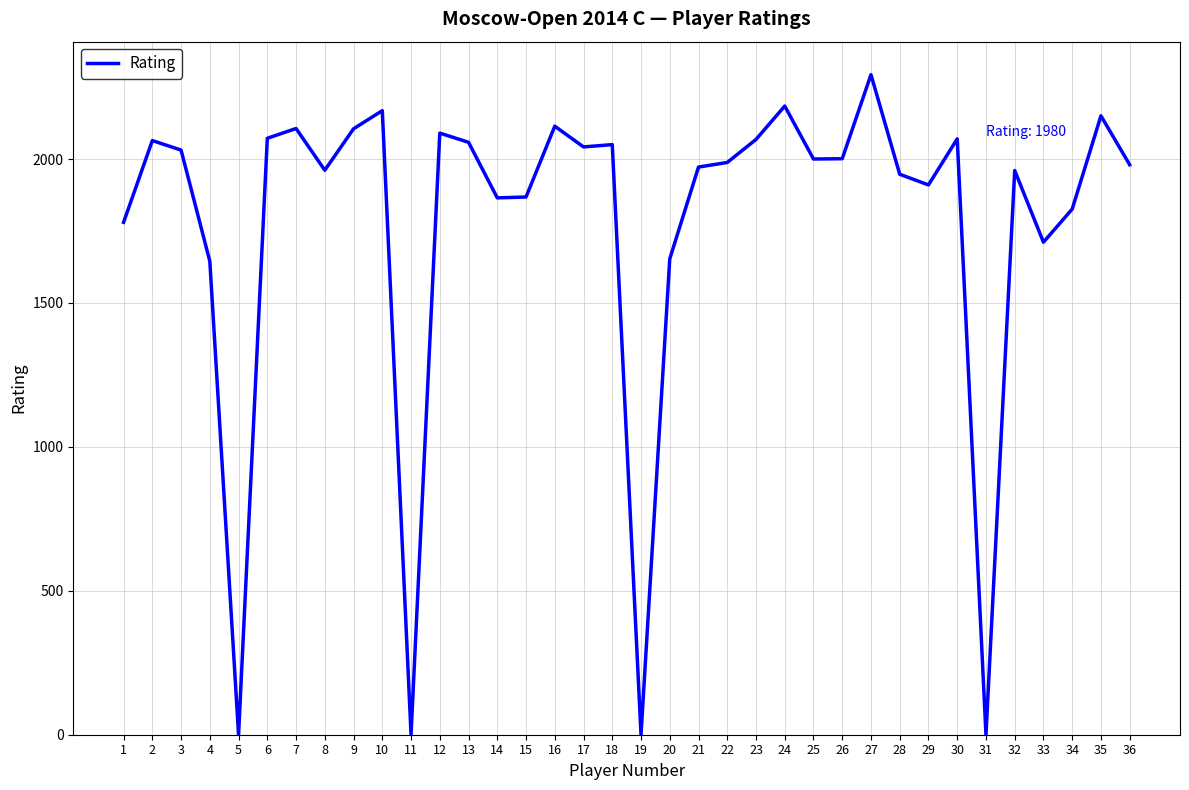

How many lines are shown in the chart?

1